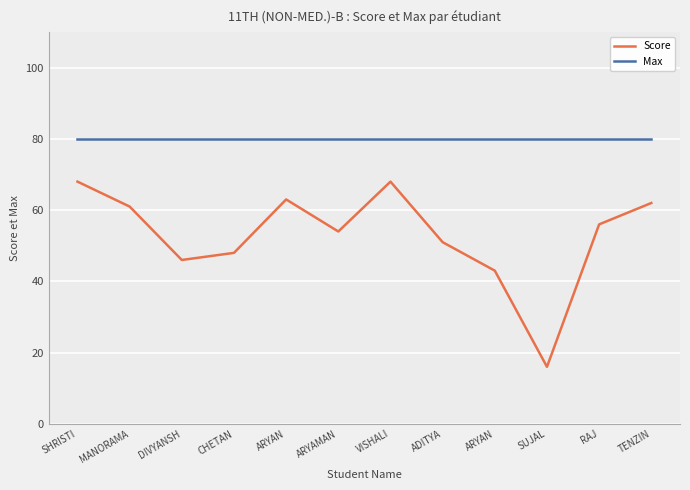

How many lines are shown in the chart?

2